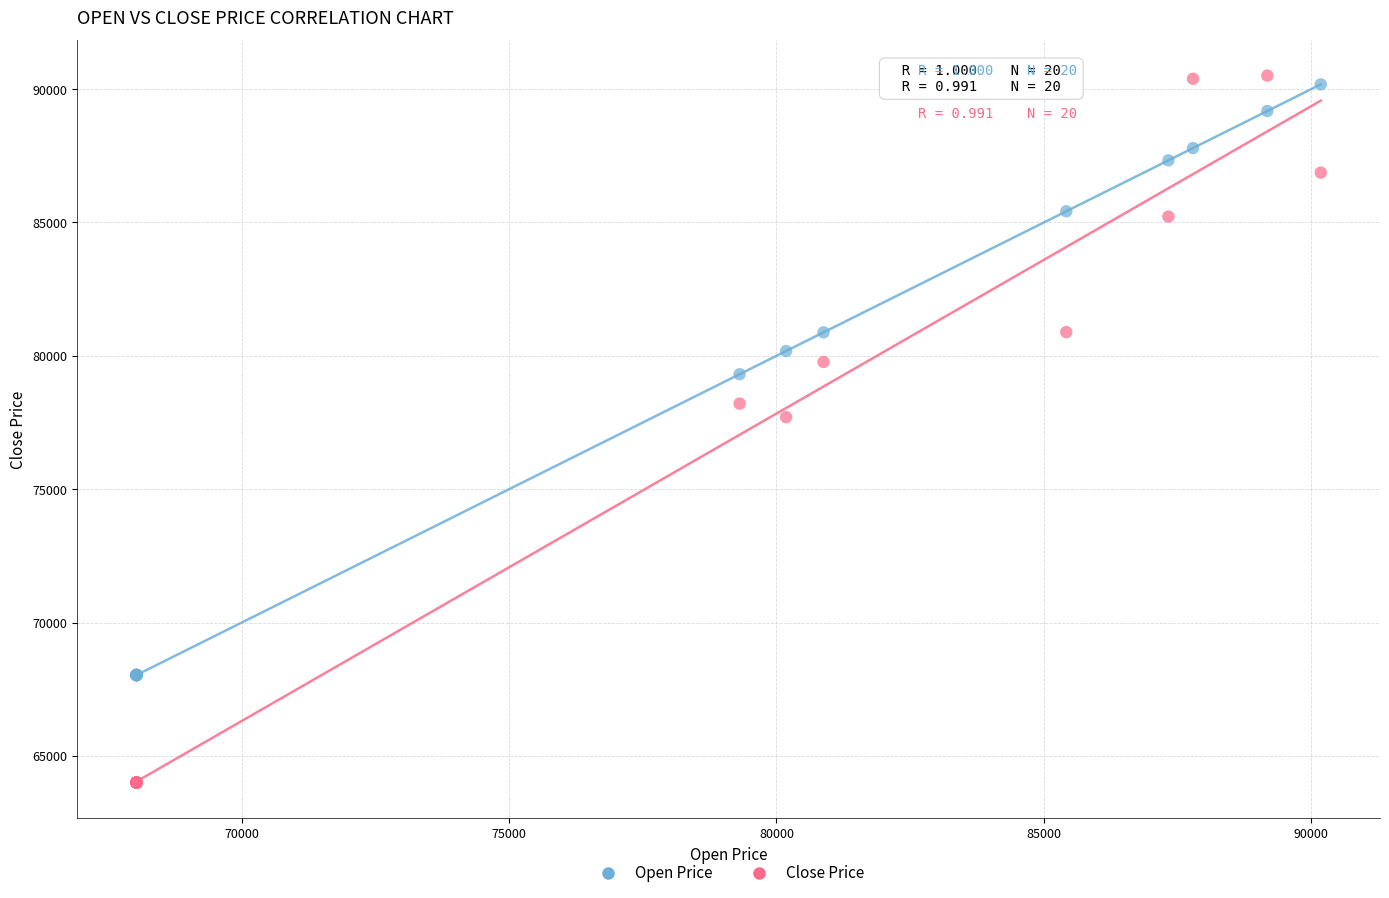

In the Close Price series, what Y value is closest to 77255?

77700